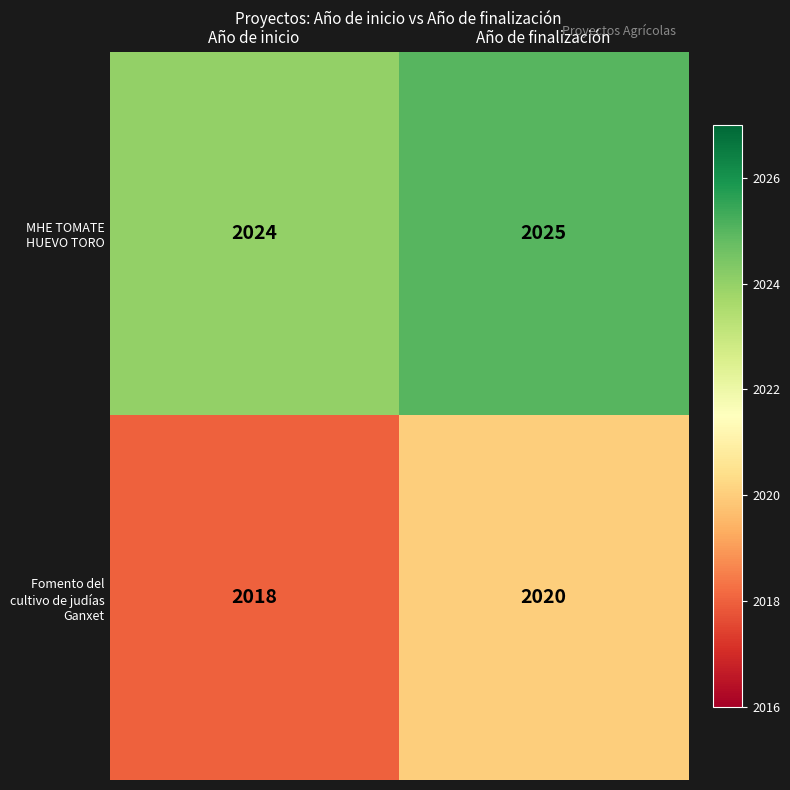

Rank the series at Año de finalización from highest to lowest value.

MHE TOMATE HUEVO TORO, Fomento del cultivo de judías Ganxet